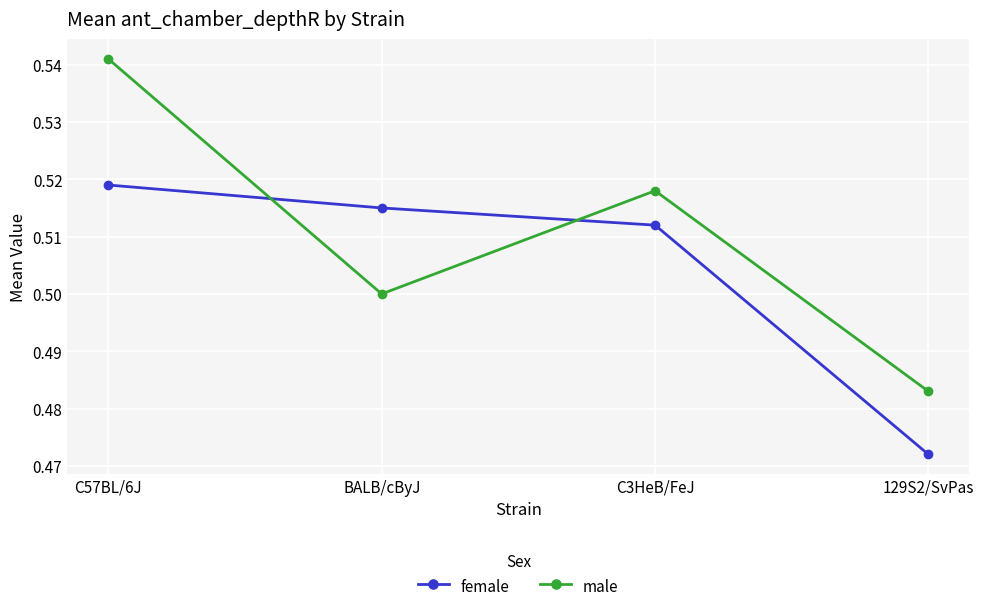

At which label does female reach its peak?

C57BL/6J